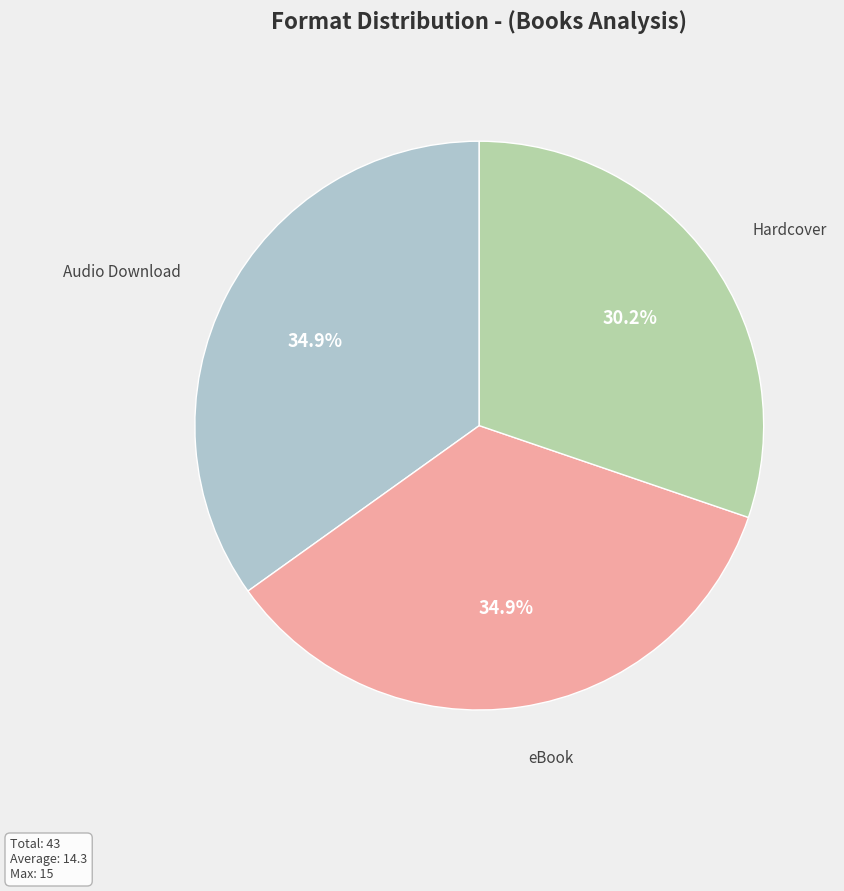

Is there any slice that represents more than half of the pie?

No